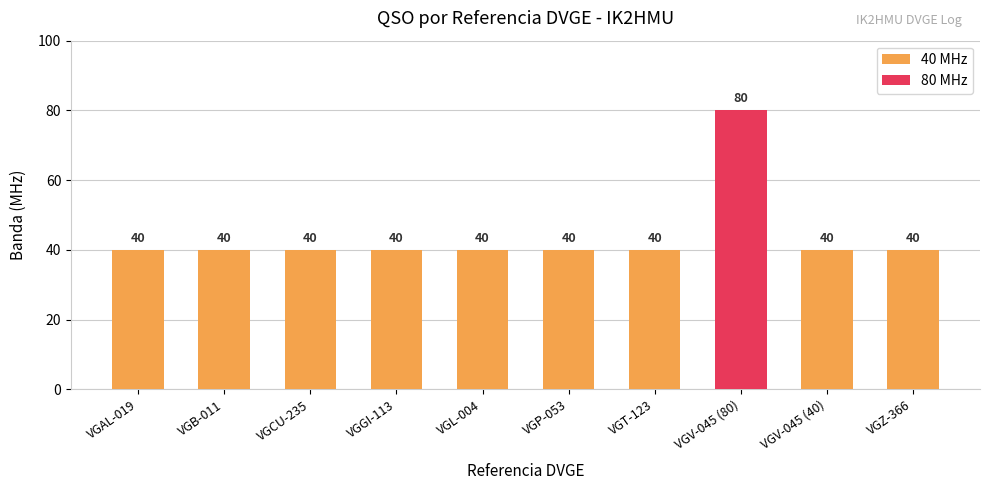

List the labels in order of 40 MHz value, largest first.

VGAL-019, VGB-011, VGCU-235, VGGI-113, VGL-004, VGP-053, VGT-123, VGV-045 (40), VGZ-366, VGV-045 (80)